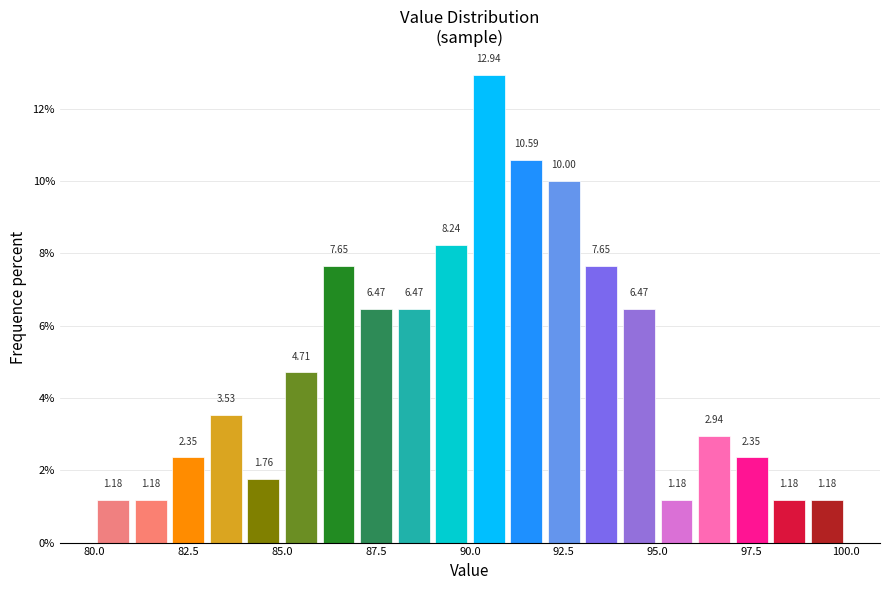

Around what value on the x-axis is the tallest bar? Give the approximate position of its centre, as read against the axis.

90.5